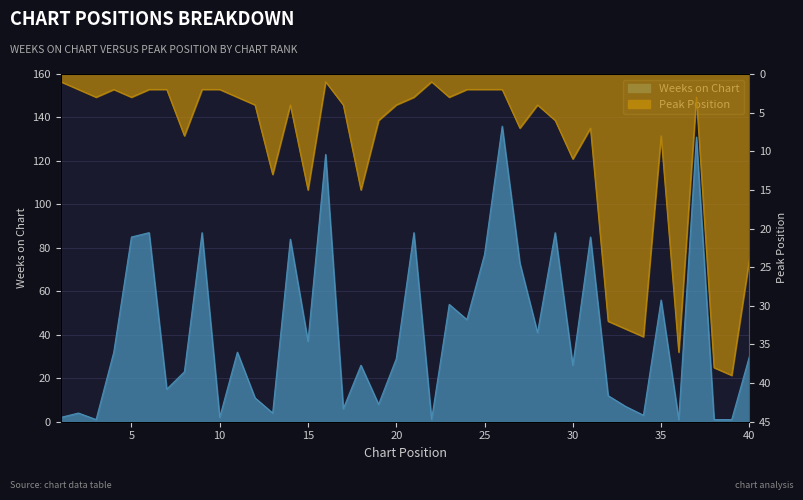

Rank the series at 18 from lowest to highest value.

Peak Position, Weeks on Chart